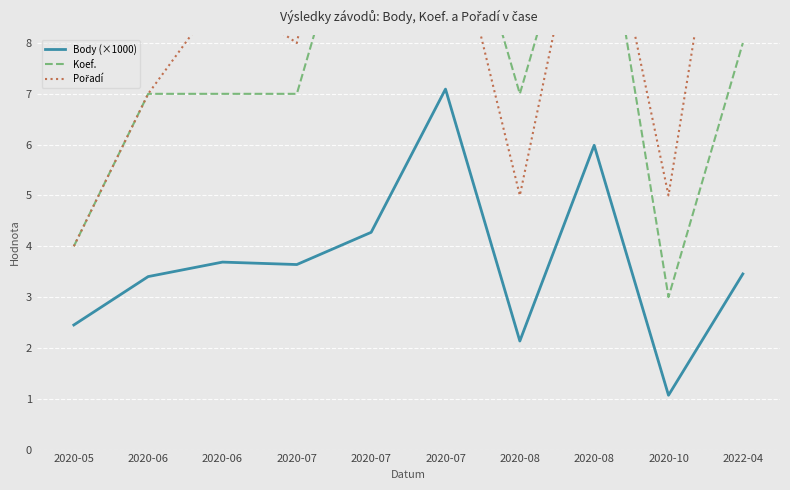

Where is the first local maximum for Body (×1000)?

2020-06